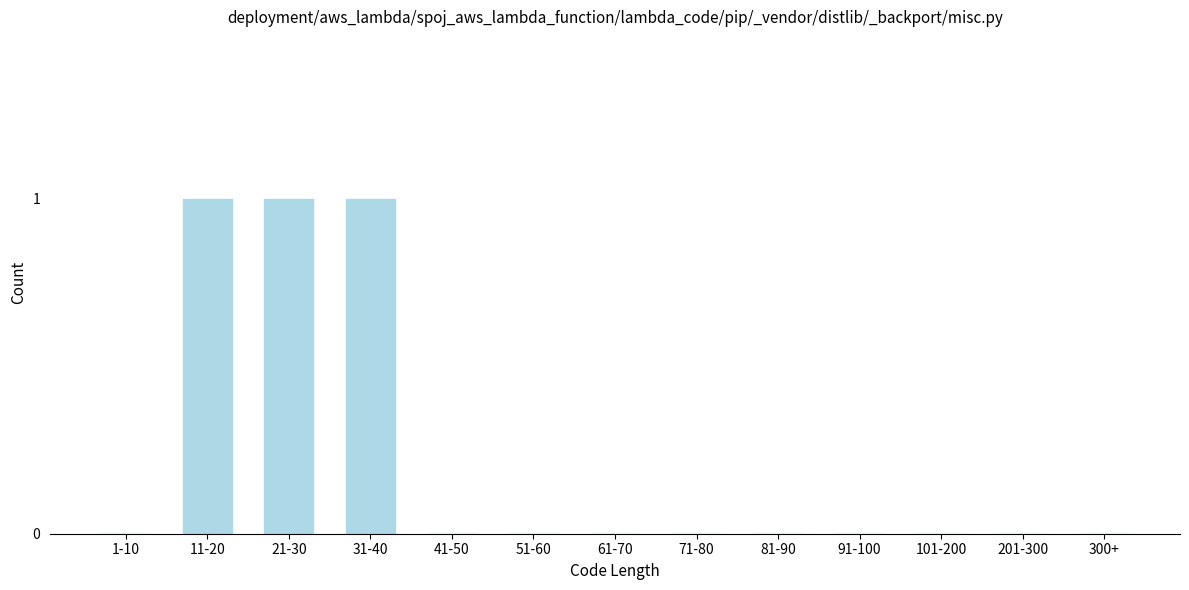

Reading left to right, transcribe all the data shown in this chart.

1-10=0	11-20=1	21-30=1	31-40=1	41-50=0	51-60=0	61-70=0	71-80=0	81-90=0	91-100=0	101-200=0	201-300=0	300+=0